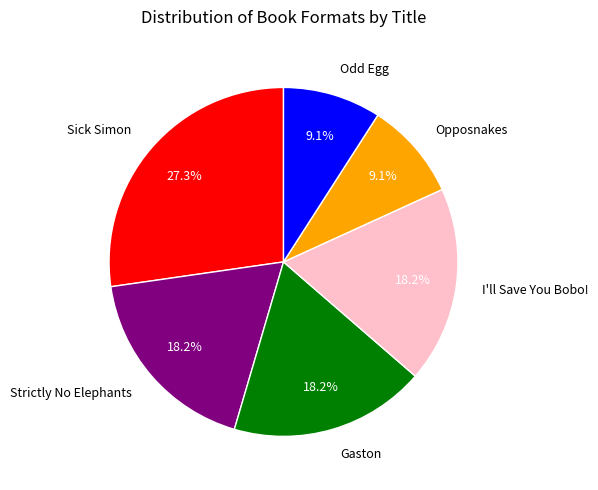

True or false: Opposnakes accounts for 16% of the total.

False